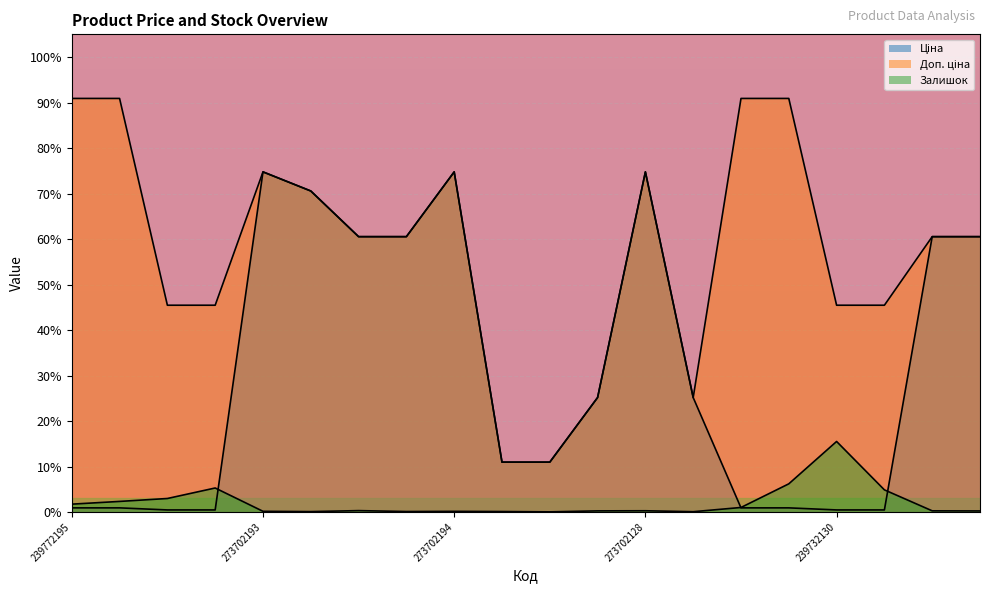

What is the difference between the second highest and minimum values in the Ціна series?

74.3